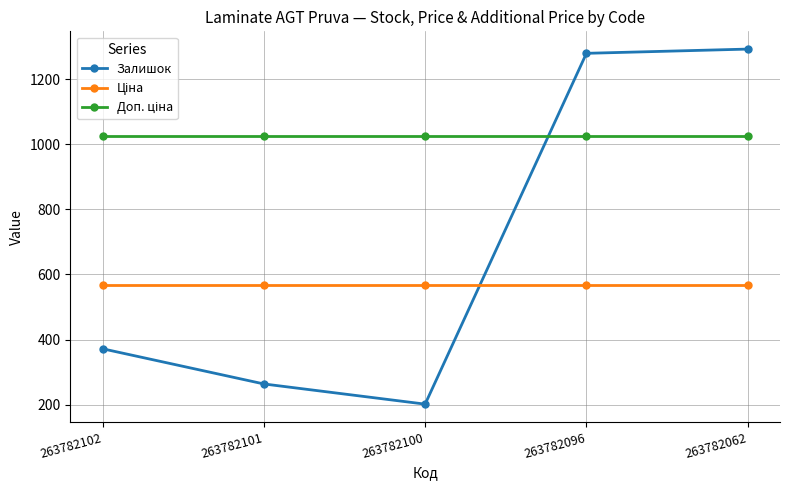

At which category does Залишок reach its first local valley?

263782100